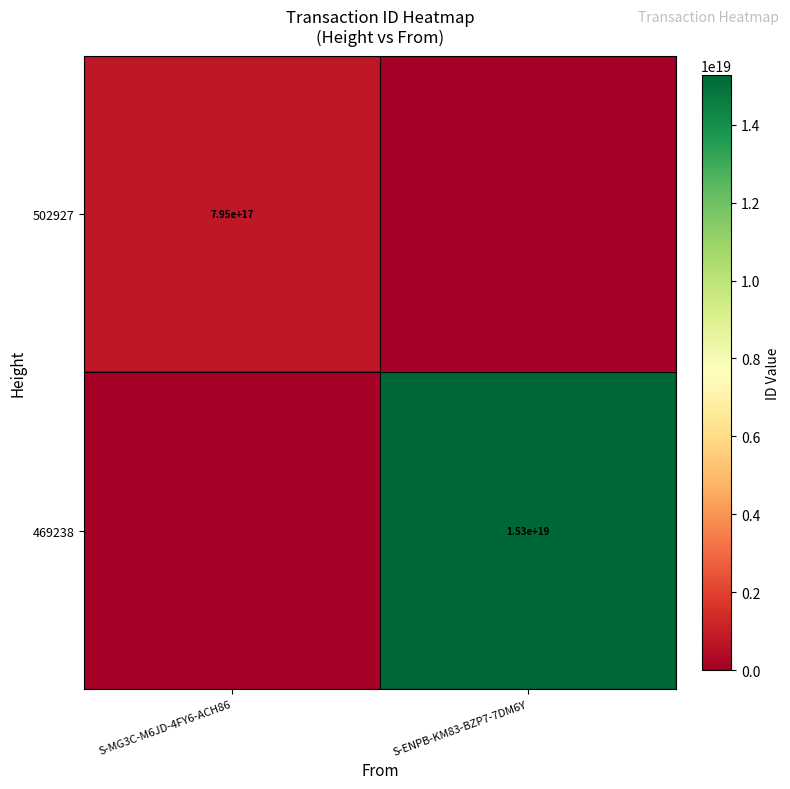

The 469238 series shows 26760351413676470272 at S-ENPB-KM83-BZP7-7DM6Y. True or false?

False